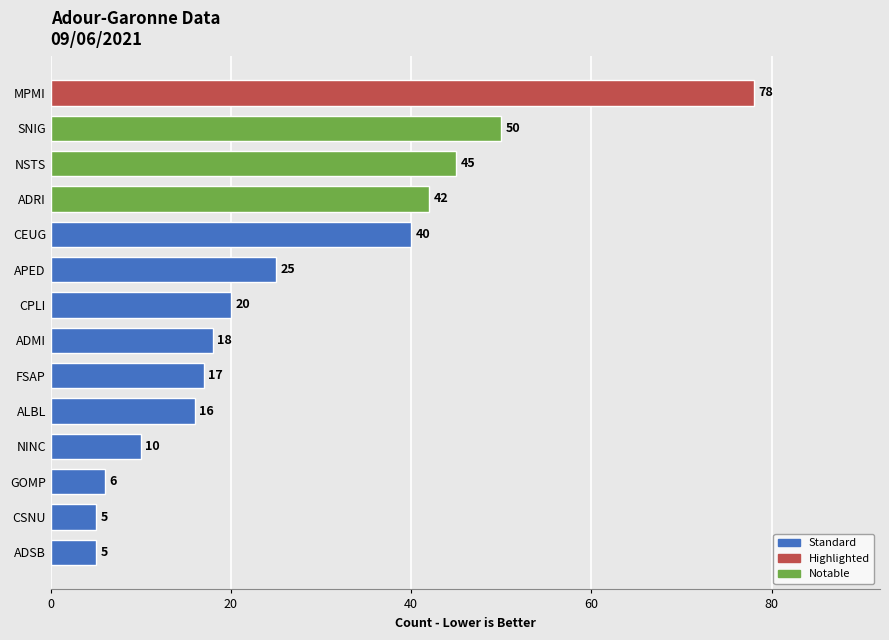

Count the number of categories in the chart.

14